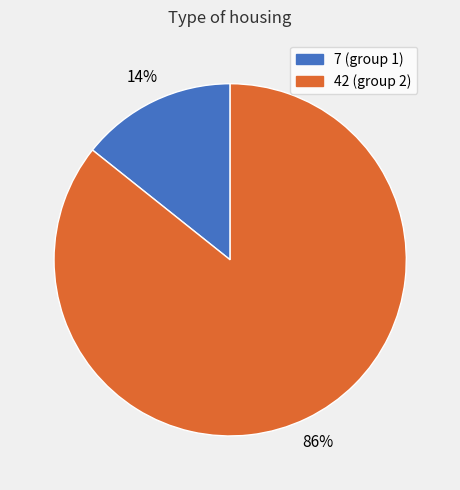

What is the majority slice?

42